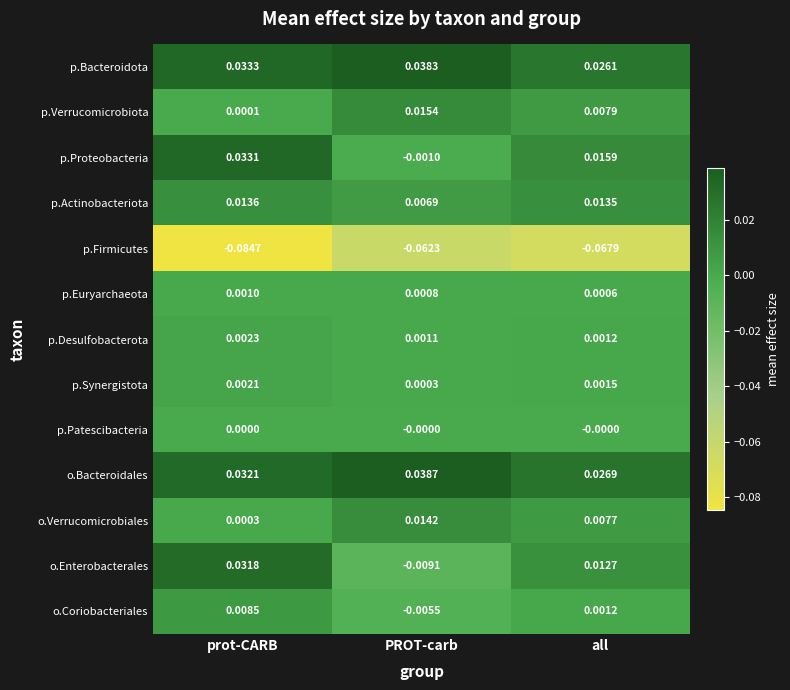

Which series changed the most between prot-CARB and PROT-carb?

o.Enterobacterales